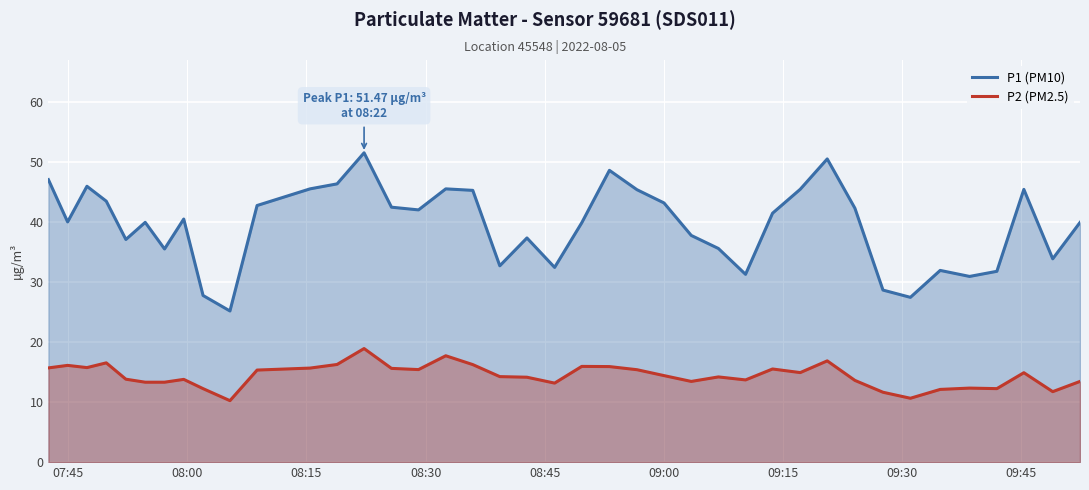

What is the minimum value for P1 (PM10)?

25.1